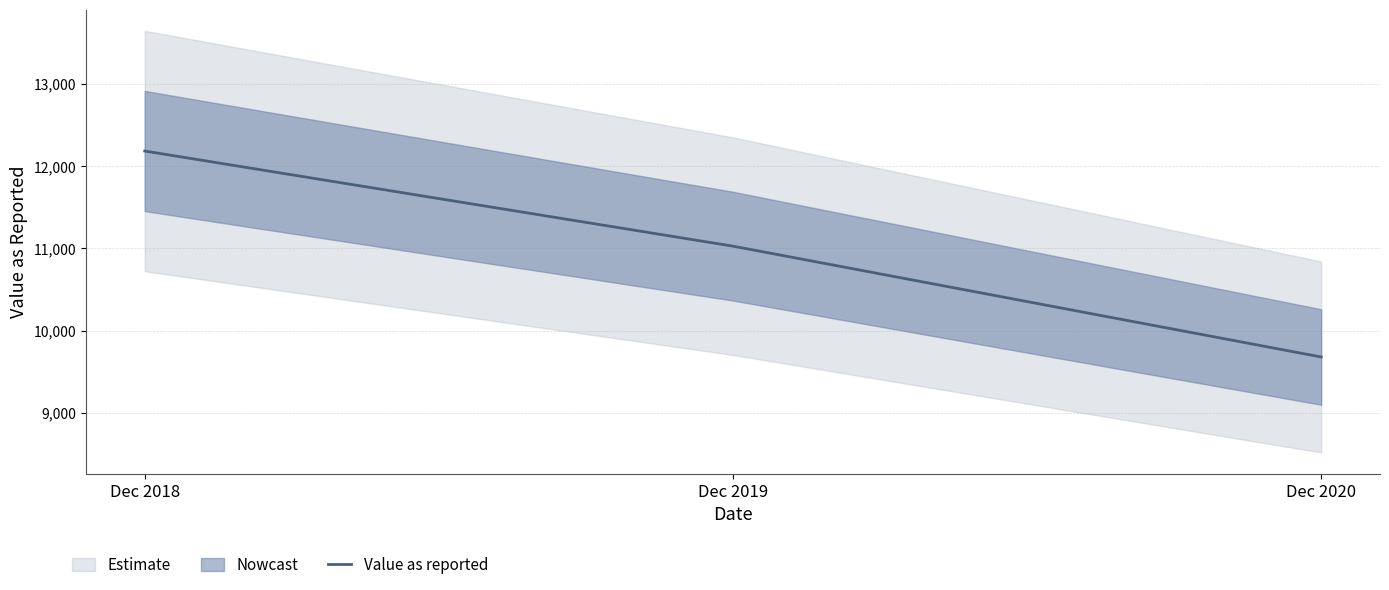

What is the sum of all values?

32889.9